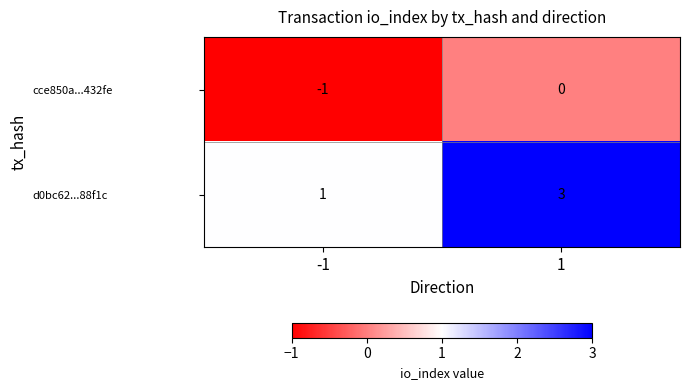

Which category has the lowest value across all series?

-1